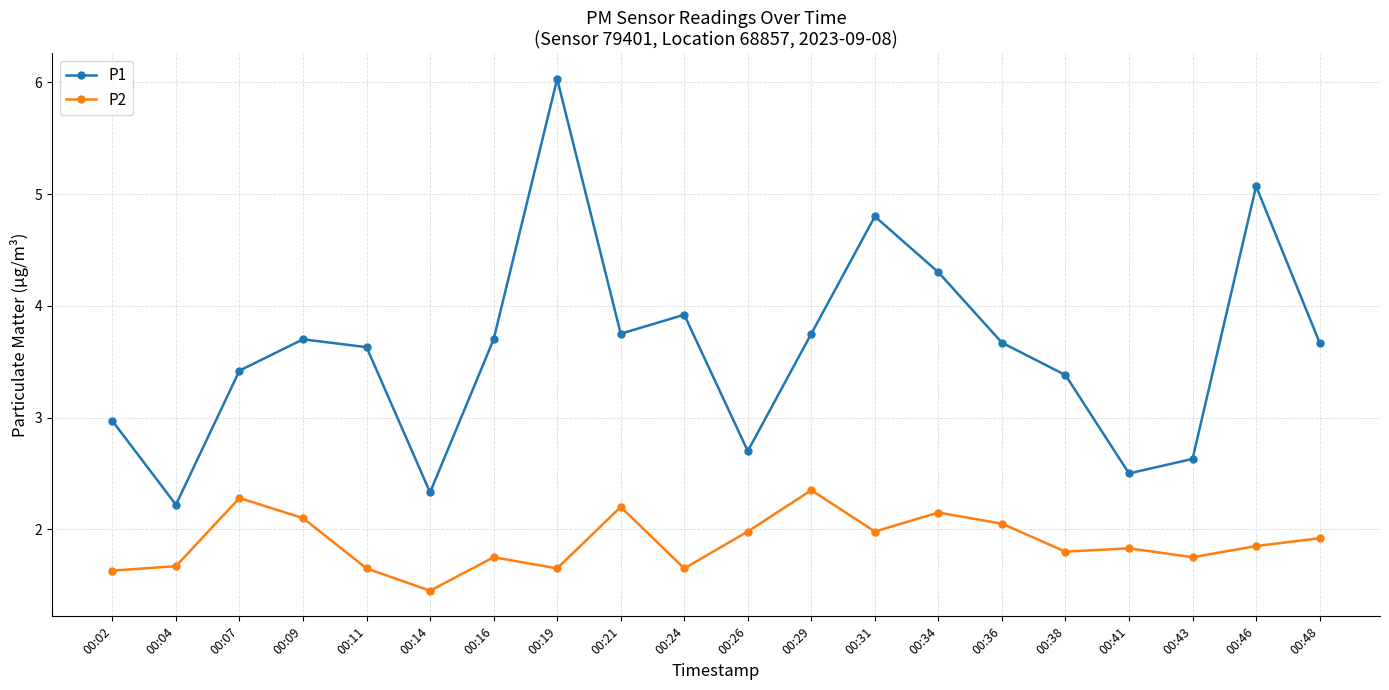

What are all the series names shown in the legend?

P1, P2